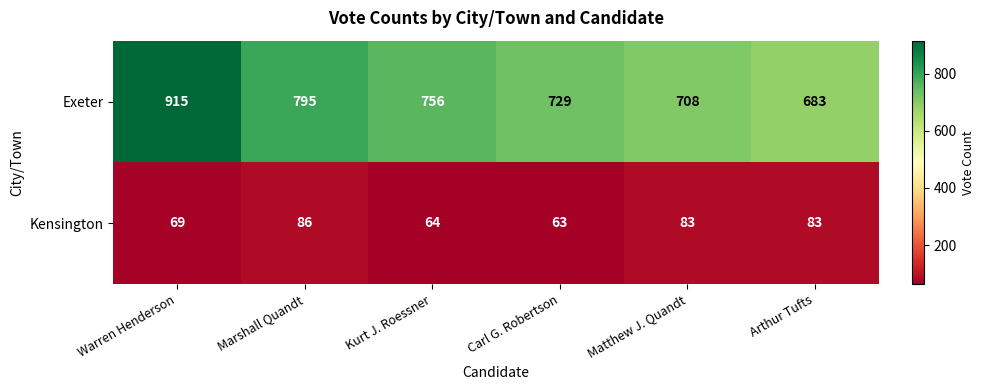

Count the number of categories in the chart.

6